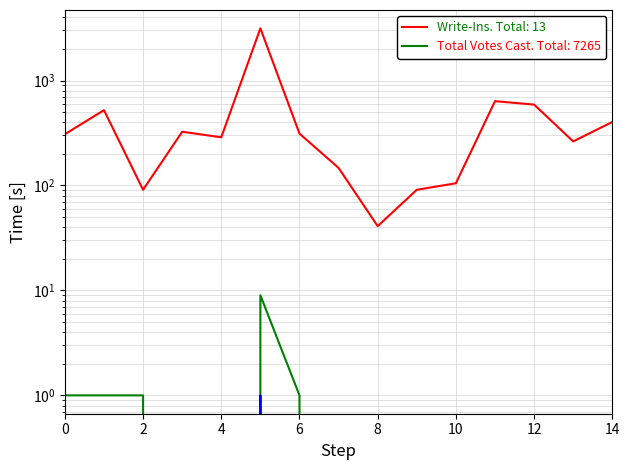

How many positive values does the Write-Ins series have?

5